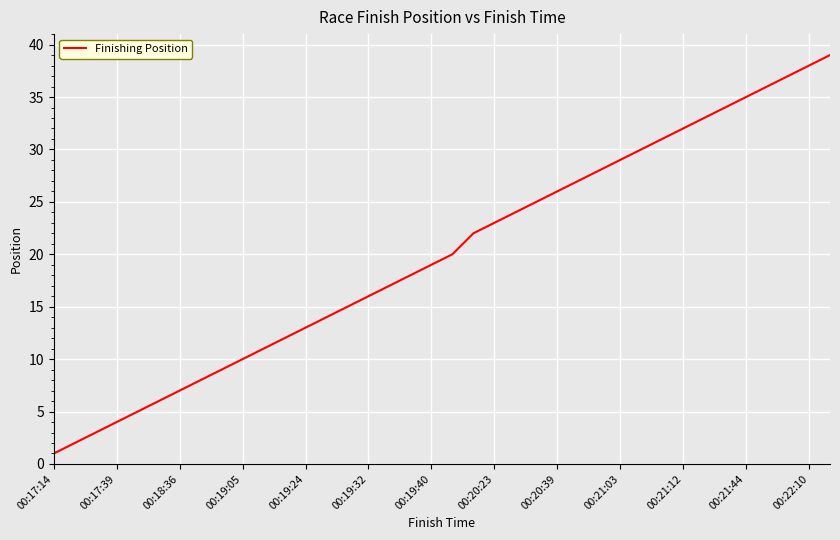

How many distinct data groups are displayed?

1